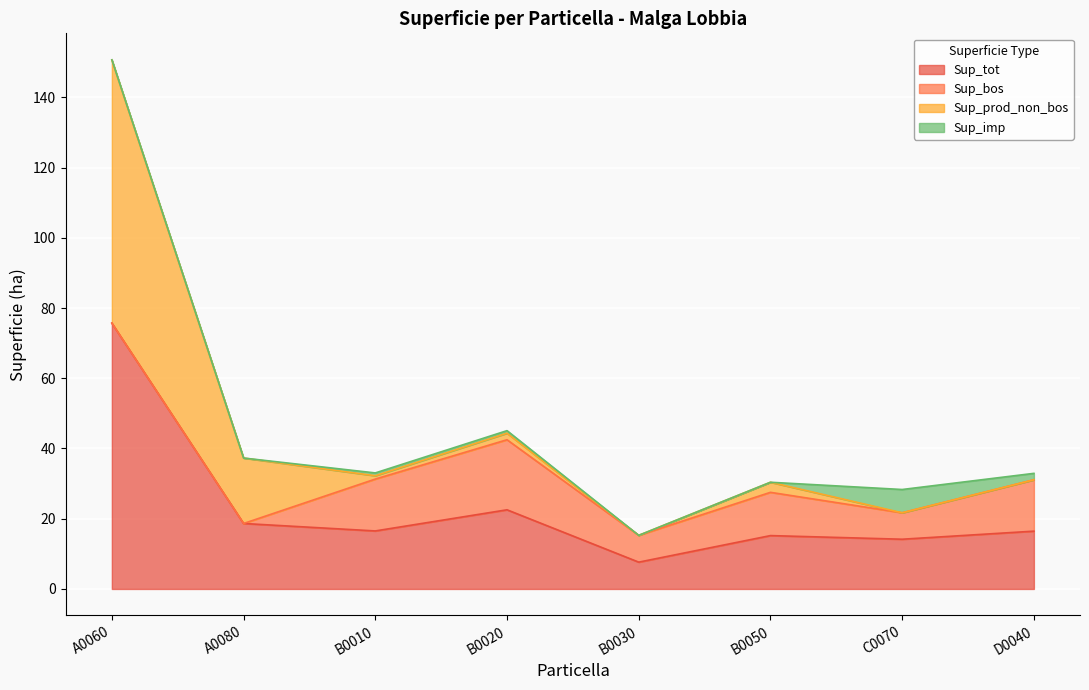

Which has a higher value, B0030 or B0010?

B0010